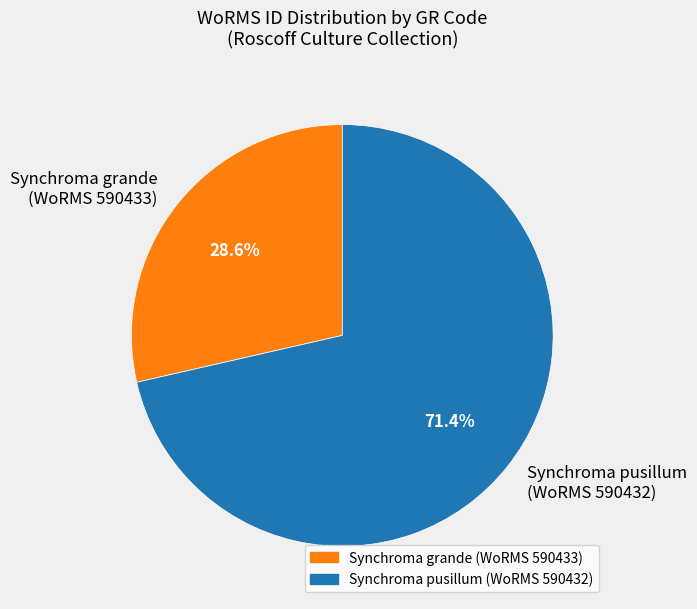

How much of the chart is everything except Synchroma grande (WoRMS 590433)?

71.4%